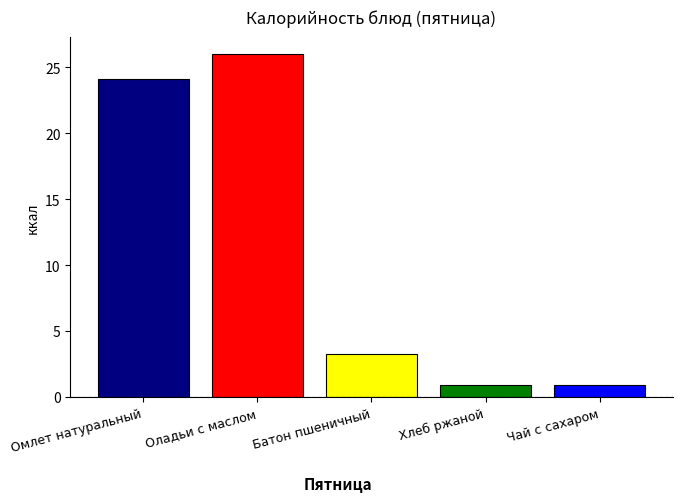

What is the greatest value displayed?

26.0